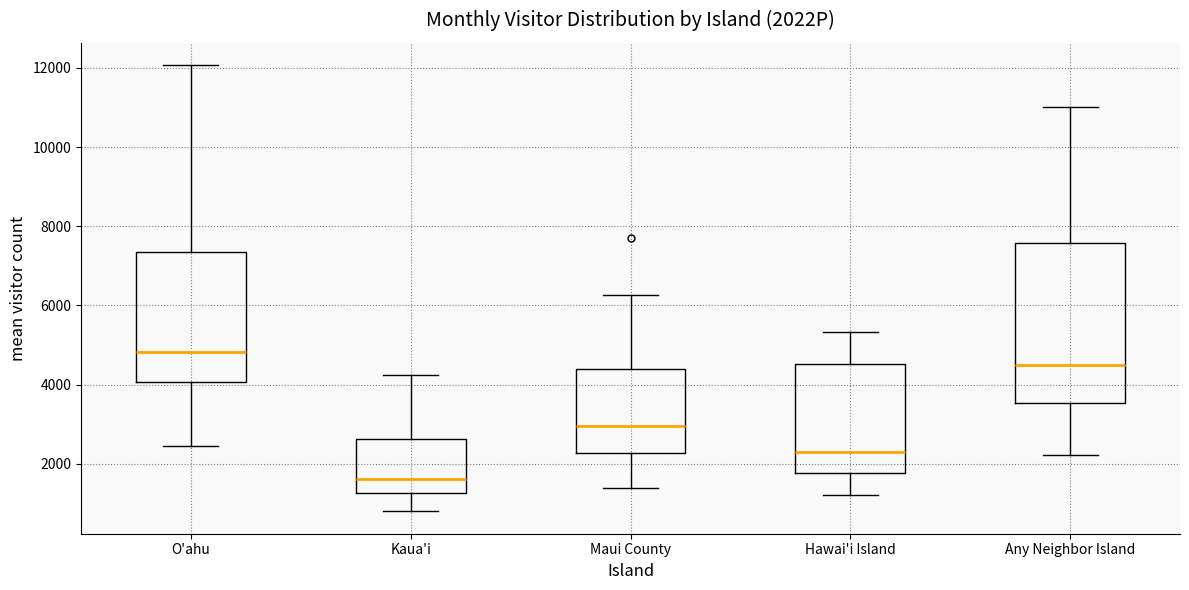

Which box is the tallest, from its lower edge to its upper edge?

Any Neighbor Island